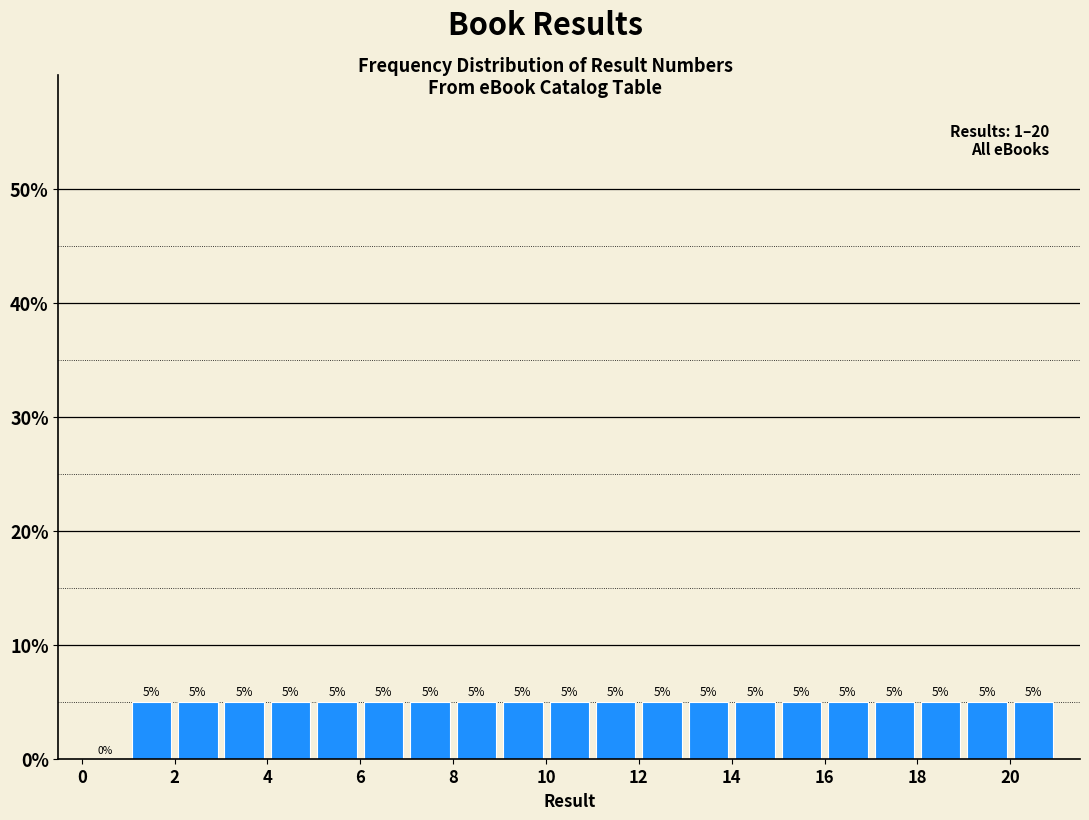

What is the height of the bar covering 3 to 4 on the x-axis?

5